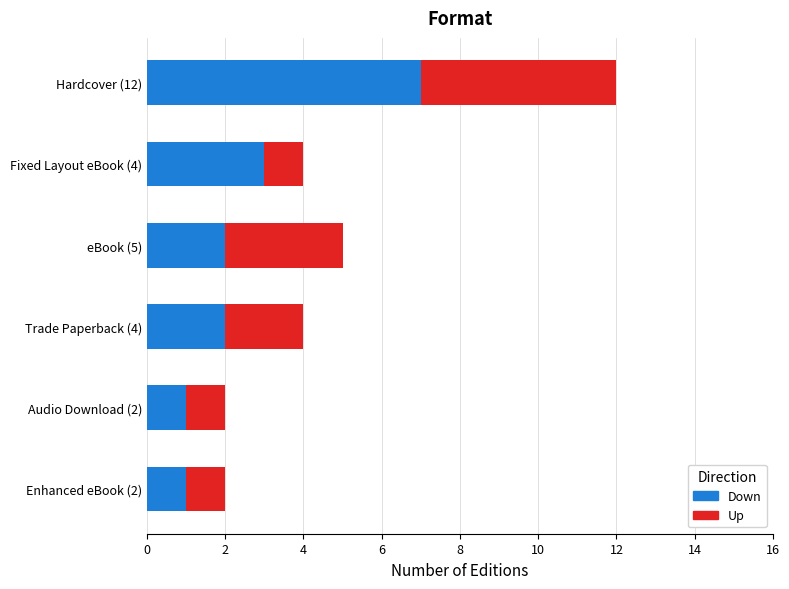

Is it true that Down equals 1 at Fixed Layout eBook (4)?

False